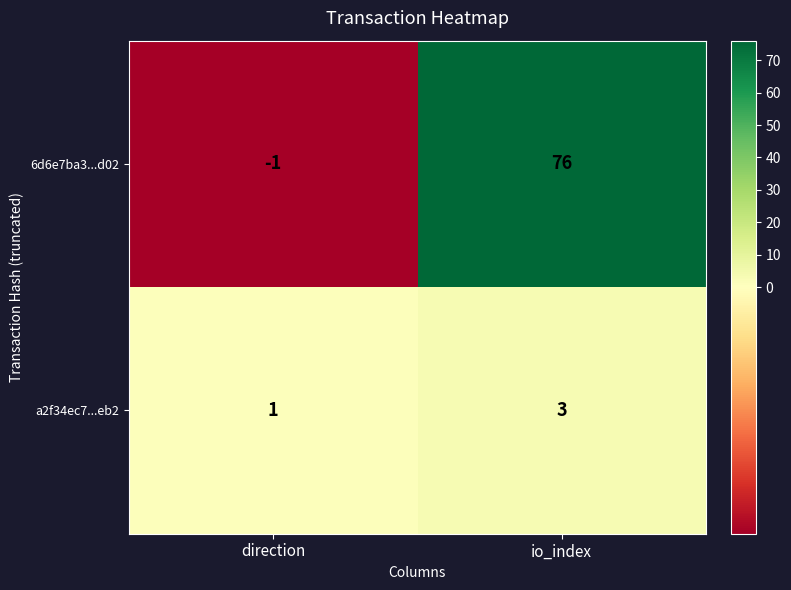

What is the total value across all series at io_index?

79